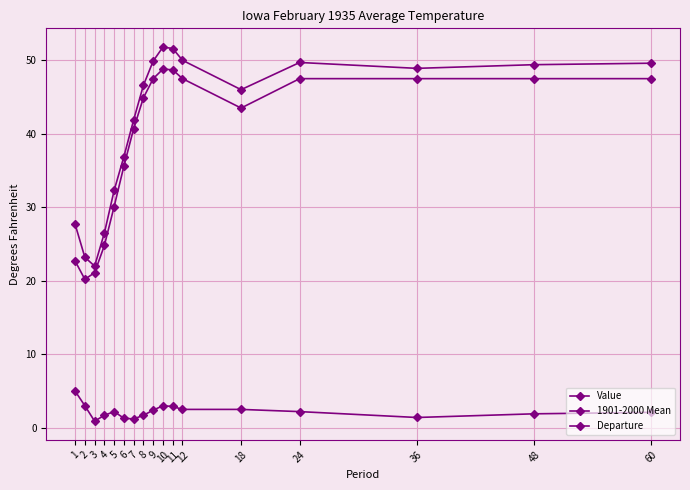

List the labels in order of Departure value, smallest first.

3, 7, 6, 36, 4, 8, 48, 60, 5, 24, 9, 12, 18, 11, 2, 10, 1